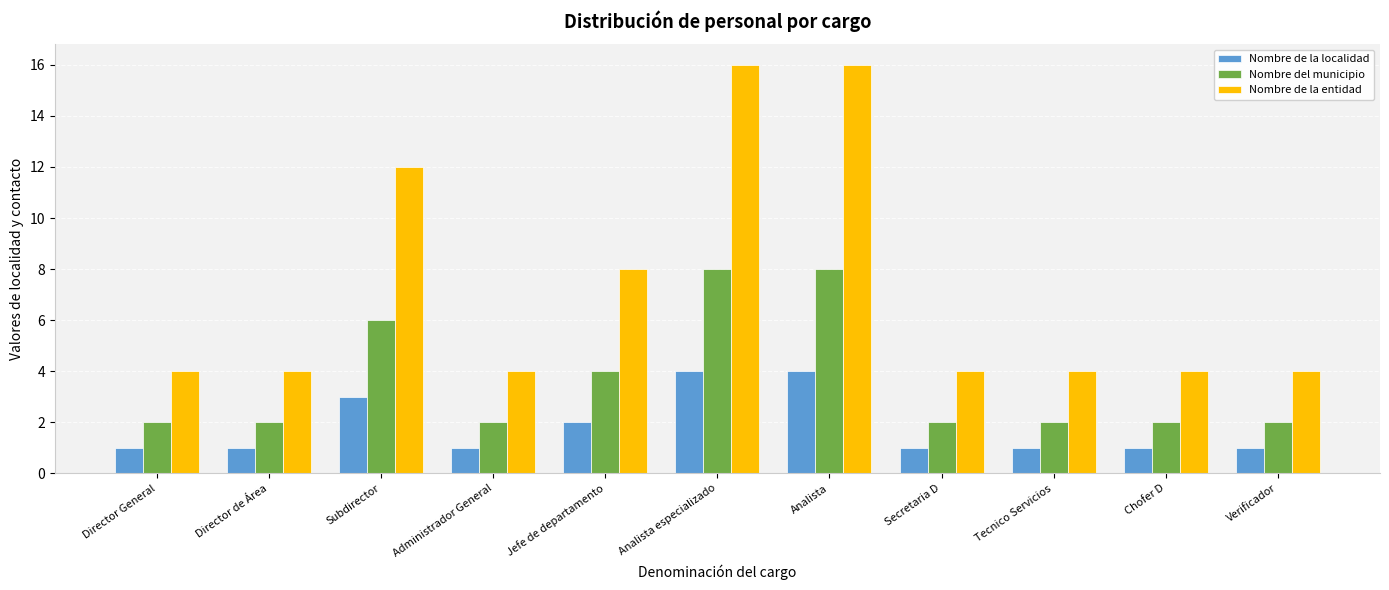

How many bars are there in each group?

3